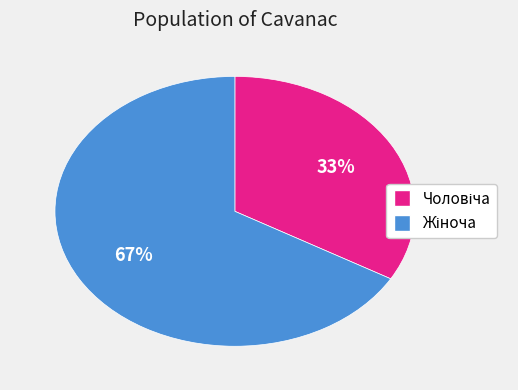

Is there a majority slice in this chart?

Yes